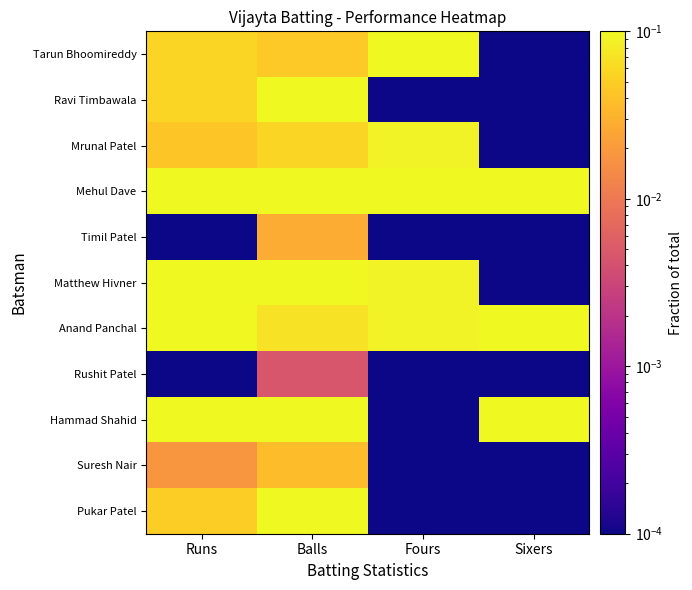

Reading left to right, transcribe all the data shown in this chart.

Tarun Bhoomireddy: Runs=0.1	Balls=0.0	Fours=0.2	Sixers=0.0
Ravi Timbawala: Runs=0.1	Balls=0.1	Fours=0.0	Sixers=0.0
Mrunal Patel: Runs=0.0	Balls=0.1	Fours=0.1	Sixers=0.0
Mehul Dave: Runs=0.3	Balls=0.2	Fours=0.5	Sixers=0.3
Timil Patel: Runs=0.0	Balls=0.0	Fours=0.0	Sixers=0.0
Matthew Hivner: Runs=0.1	Balls=0.1	Fours=0.1	Sixers=0.0
Anand Panchal: Runs=0.1	Balls=0.1	Fours=0.1	Sixers=0.3
Rushit Patel: Runs=0.0	Balls=0.0	Fours=0.0	Sixers=0.0
Hammad Shahid: Runs=0.2	Balls=0.1	Fours=0.0	Sixers=0.3
Suresh Nair: Runs=0.0	Balls=0.0	Fours=0.0	Sixers=0.0
Pukar Patel: Runs=0.0	Balls=0.1	Fours=0.0	Sixers=0.0